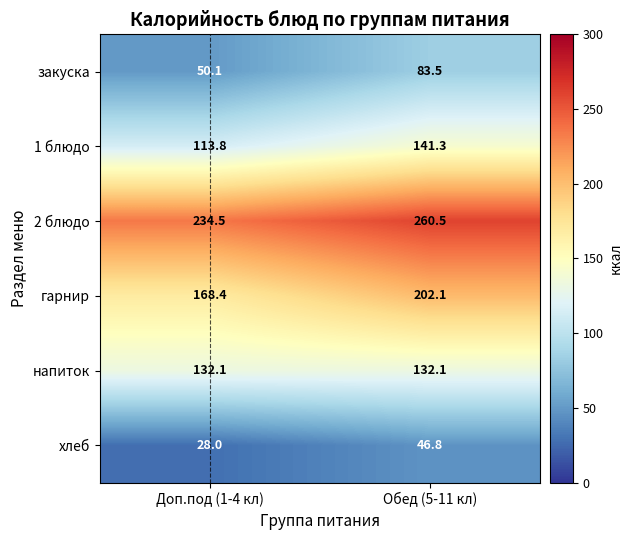

Reading left to right, transcribe all the data shown in this chart.

закуска: Доп.под (1-4 кл)=50.1	Обед (5-11 кл)=83.5
1 блюдо: Доп.под (1-4 кл)=113.8	Обед (5-11 кл)=141.3
2 блюдо: Доп.под (1-4 кл)=234.5	Обед (5-11 кл)=260.5
гарнир: Доп.под (1-4 кл)=168.4	Обед (5-11 кл)=202.1
напиток: Доп.под (1-4 кл)=132.1	Обед (5-11 кл)=132.1
хлеб: Доп.под (1-4 кл)=28.0	Обед (5-11 кл)=46.8